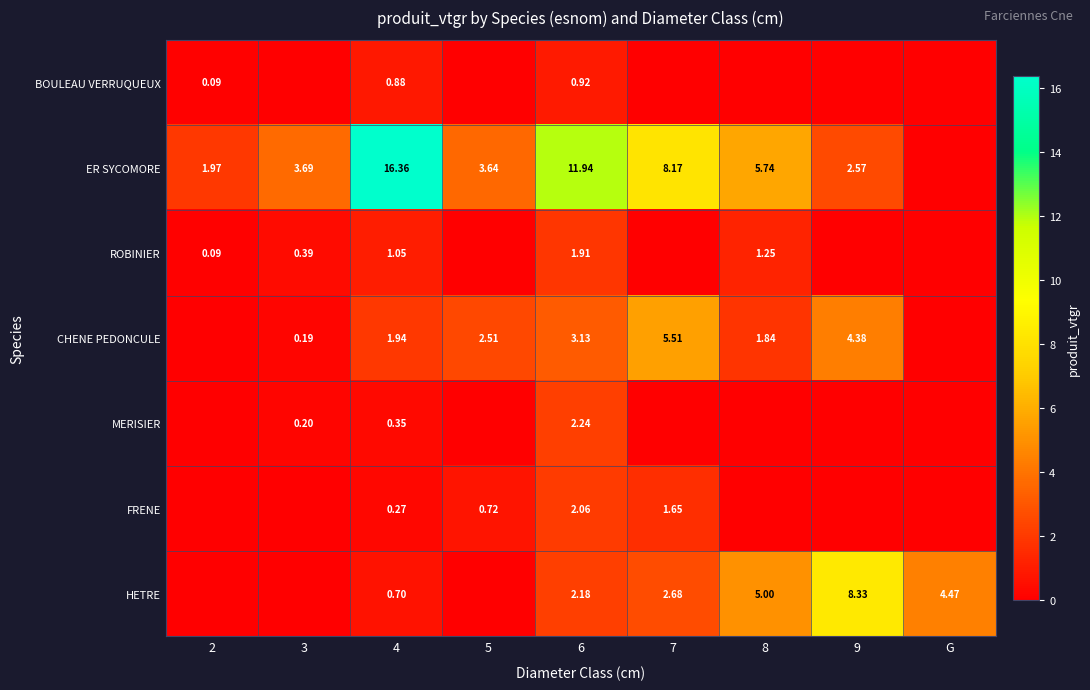

At 4, list the series in order from smallest to largest.

FRENE, MERISIER, HETRE, BOULEAU VERRUQUEUX, ROBINIER, CHENE PEDONCULE, ER SYCOMORE